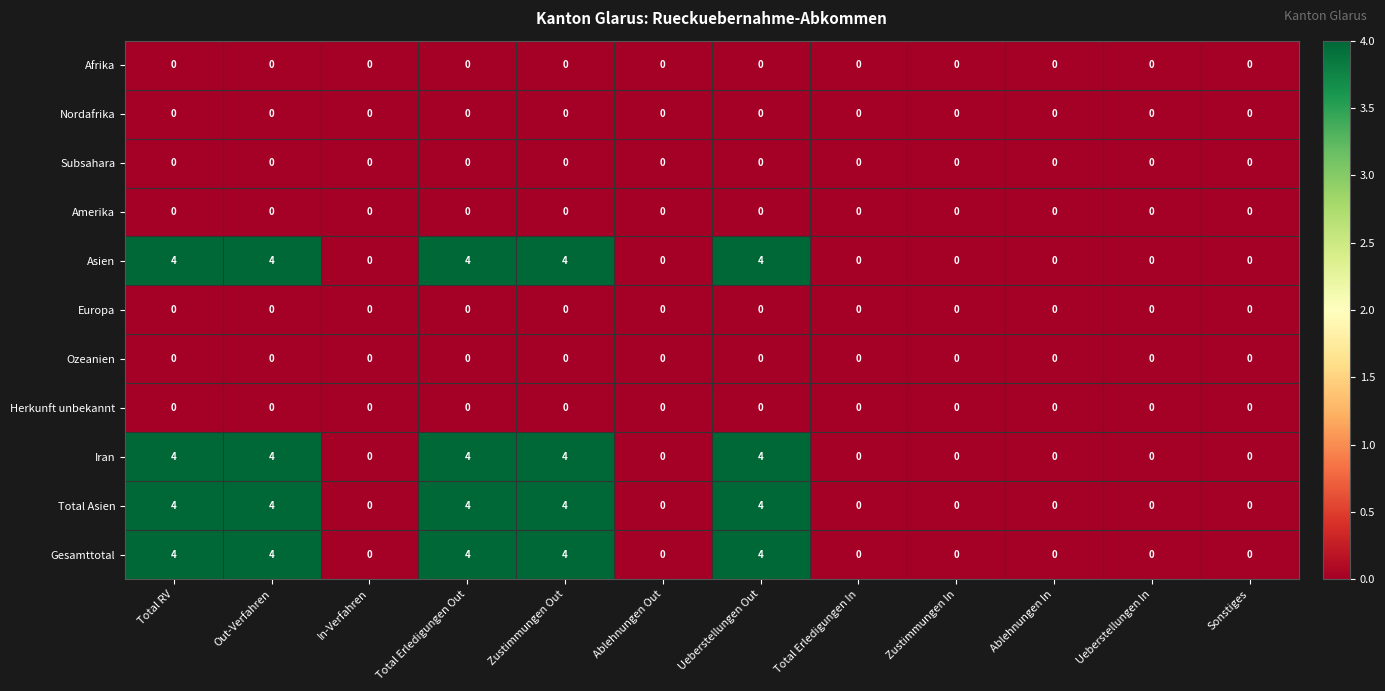

What is the maximum value for Gesamttotal?

4